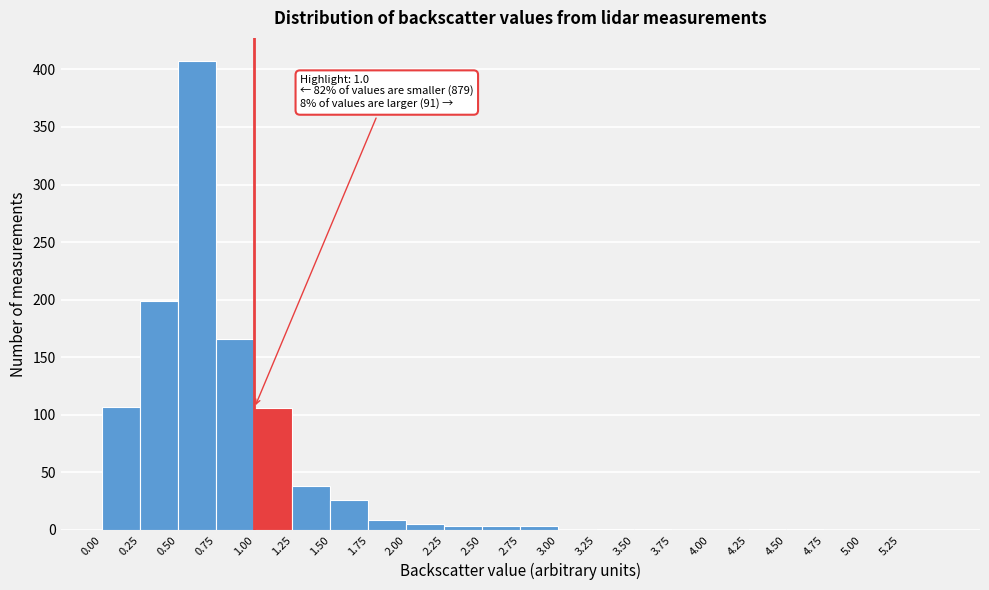

Which range on the x-axis has the tallest bar?

0.50 to 0.75